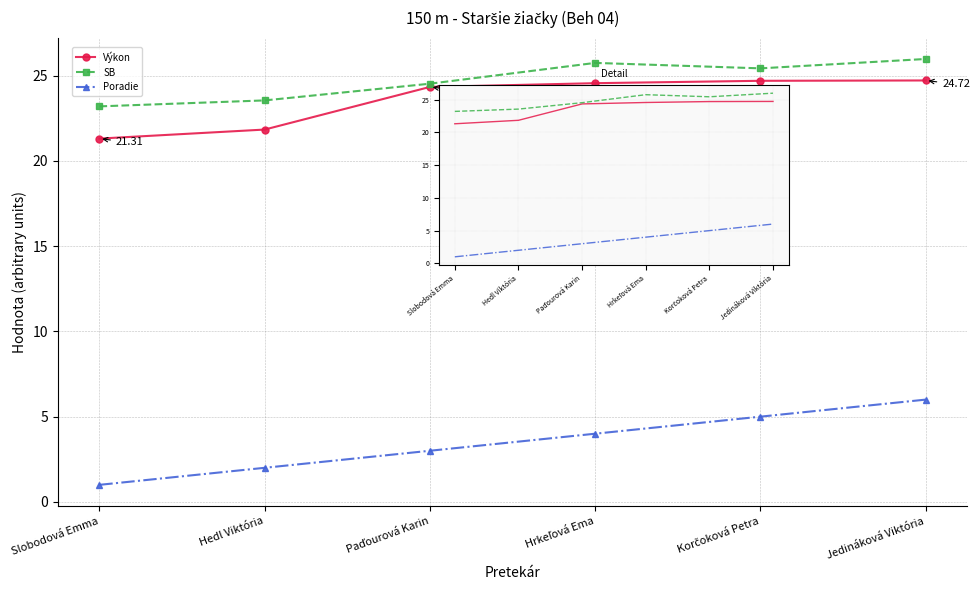

True or false: Poradie has more than 2 points higher than both neighbors.

False